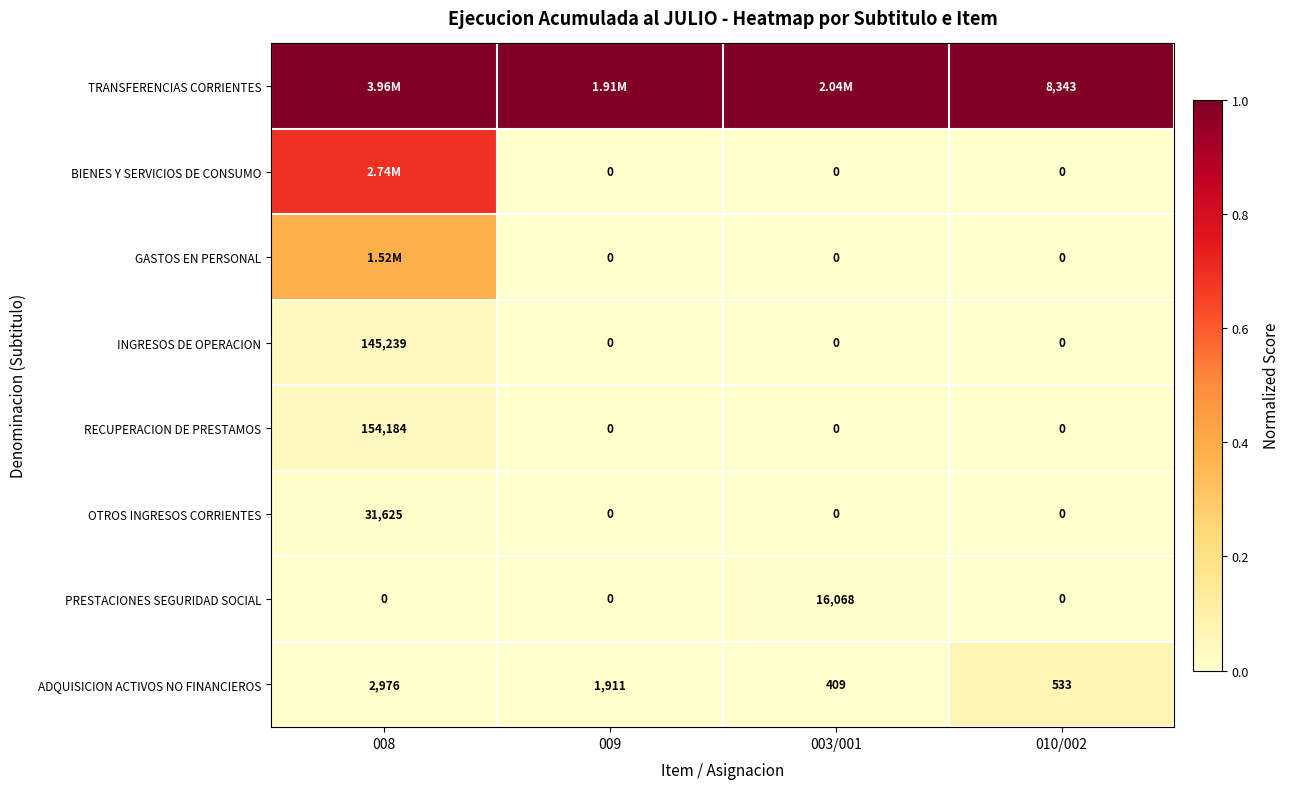

Which has a higher value, 009 or 010/002?

009